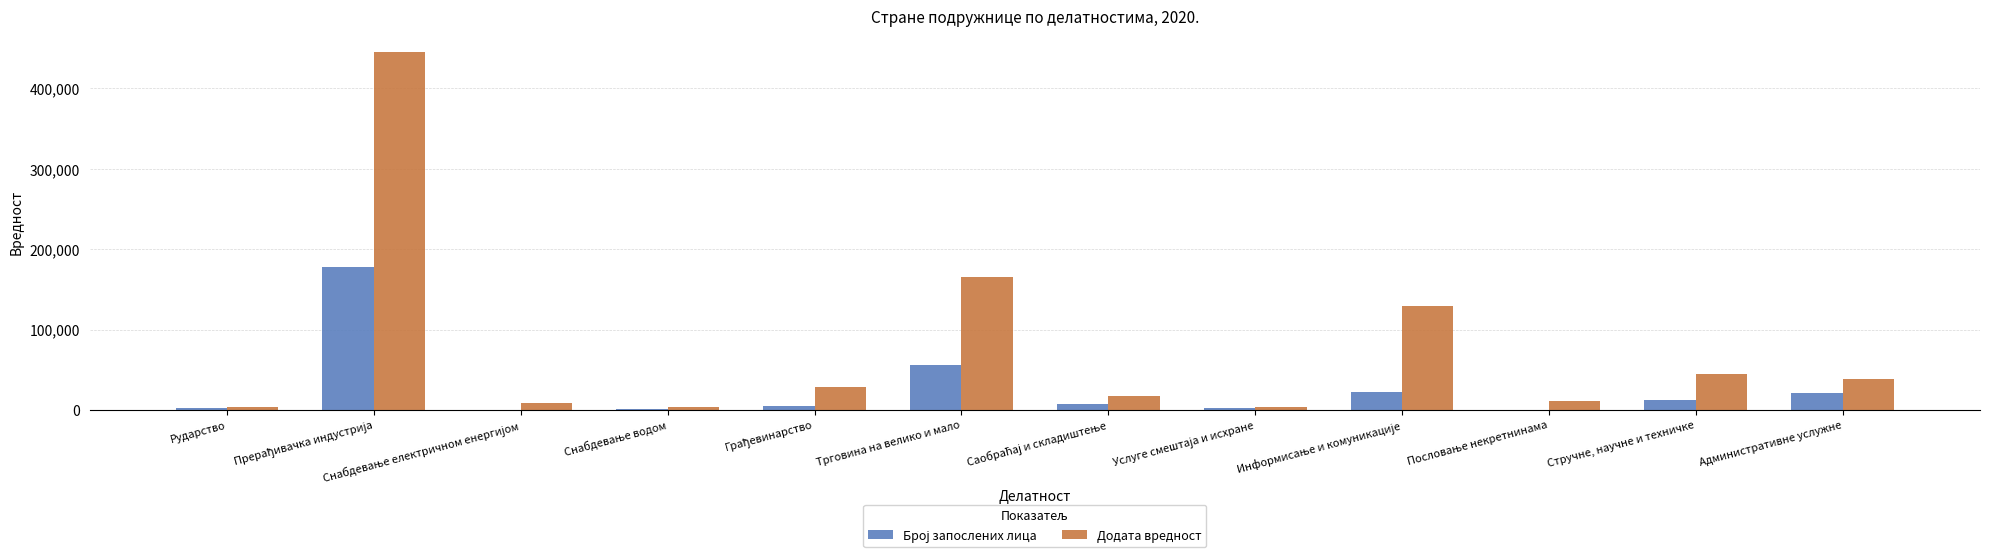

What value does the Додата вредност series have at Административне услужне?

38373